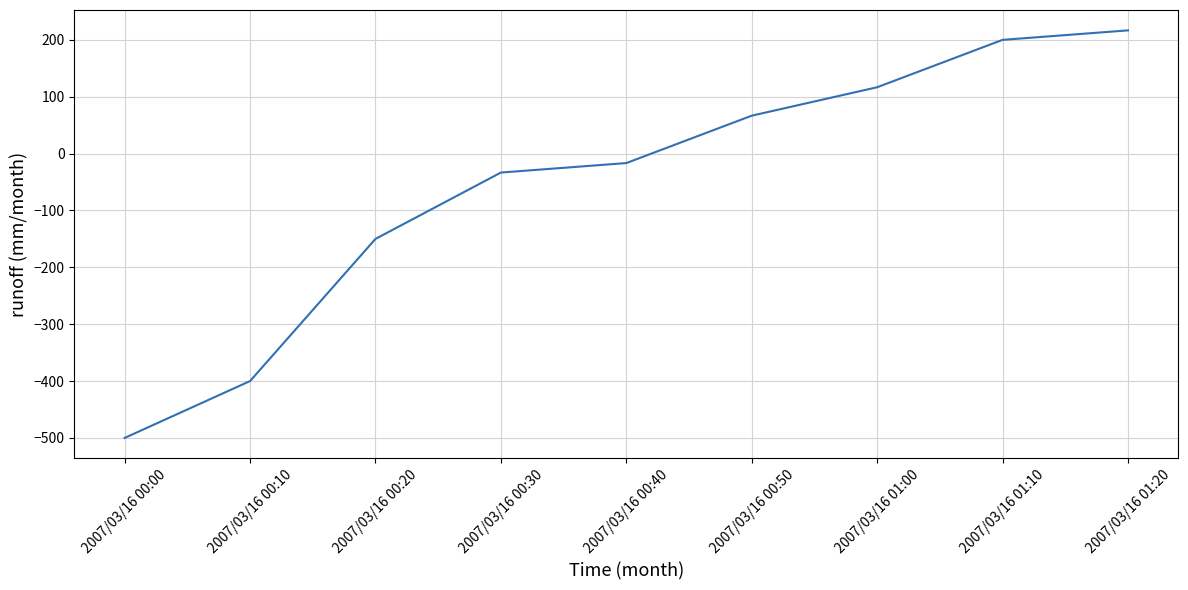

Is it true that the value at 2007/03/16 01:20 is 216.7?

True